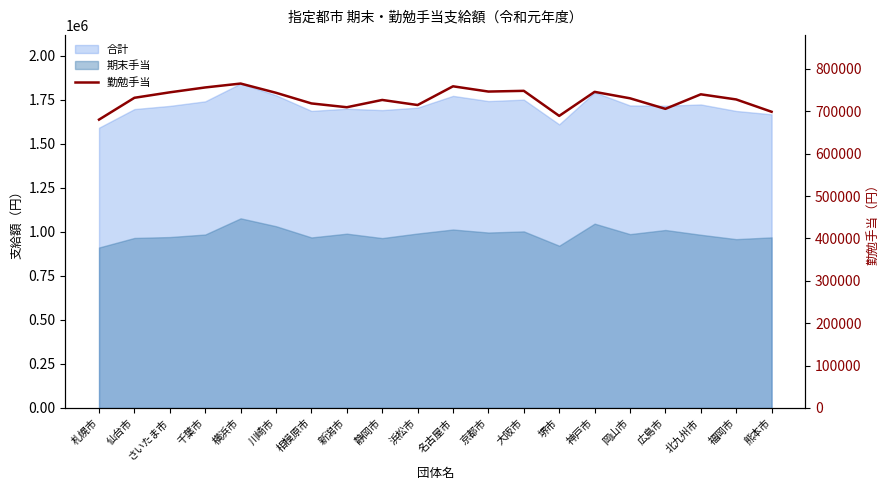

Rank the categories by value from lowest to highest.

札幌市, 堺市, 熊本市, 広島市, 新潟市, 浜松市, 相模原市, 静岡市, 福岡市, 岡山市, 仙台市, 北九州市, 川崎市, さいたま市, 神戸市, 京都市, 大阪市, 千葉市, 名古屋市, 横浜市